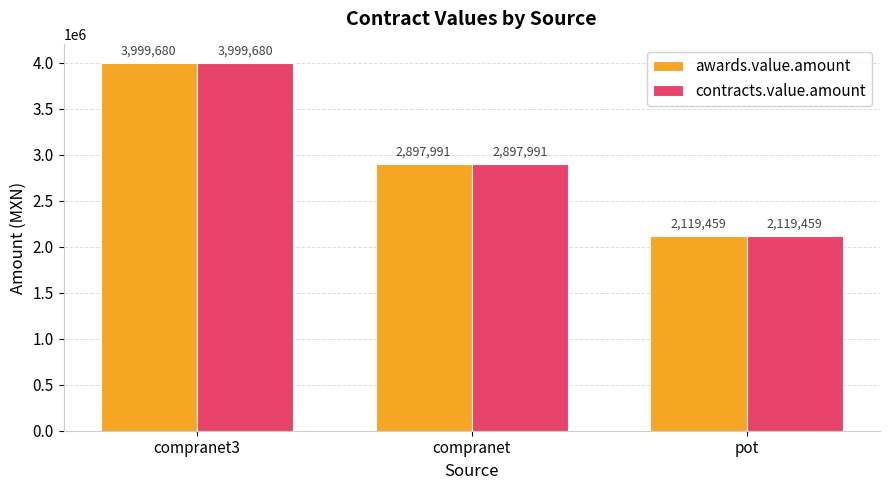

How many bars are there in each group?

2